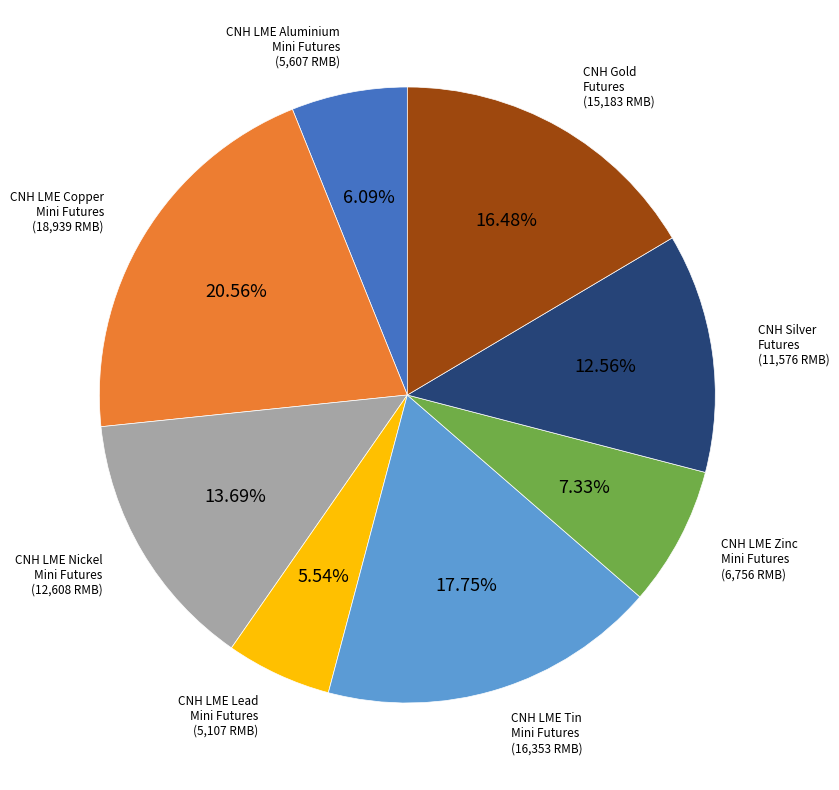

Count the number of slices in the pie.

8